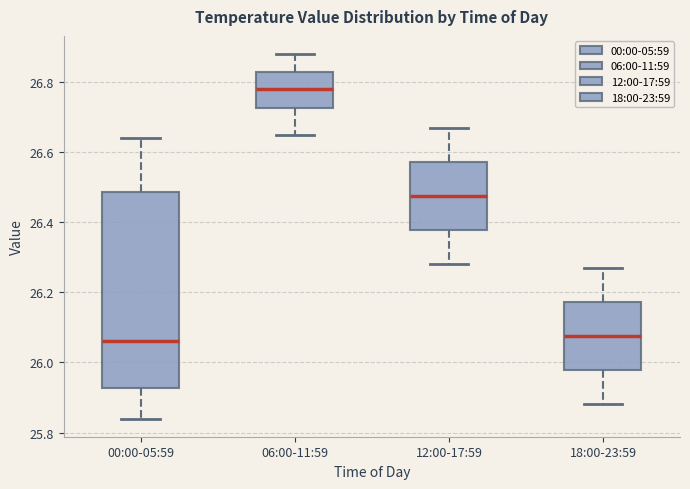

Reading left to right, transcribe this box plot: for each box, give where its median line is, the range the box spans, and where its two whiskers end, as read against the y-axis. The values are not printed on the chart, so give them approximately, as read against the axis.

00:00-05:59: median 26.06, box 25.92 to 26.48, whiskers 25.84 to 26.64
06:00-11:59: median 26.78, box 26.72 to 26.84, whiskers 26.66 to 26.88
12:00-17:59: median 26.48, box 26.38 to 26.58, whiskers 26.28 to 26.68
18:00-23:59: median 26.08, box 25.98 to 26.18, whiskers 25.88 to 26.28